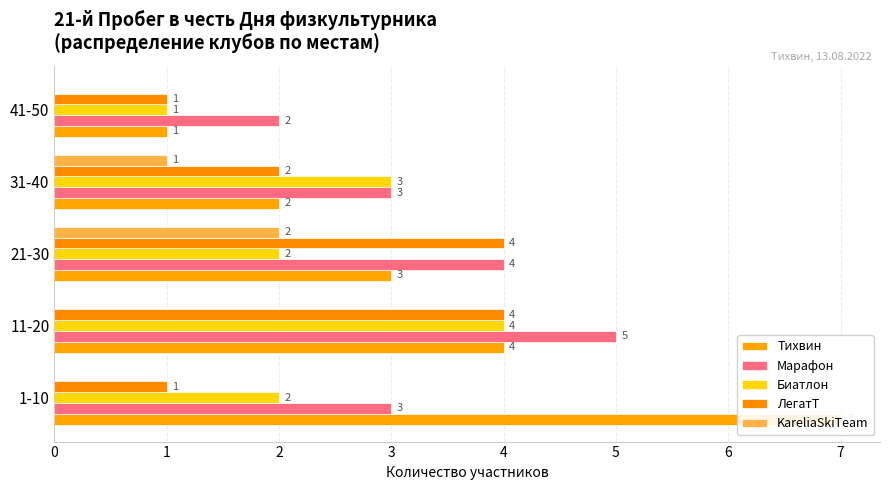

Does the chart contain stacked bars?

No